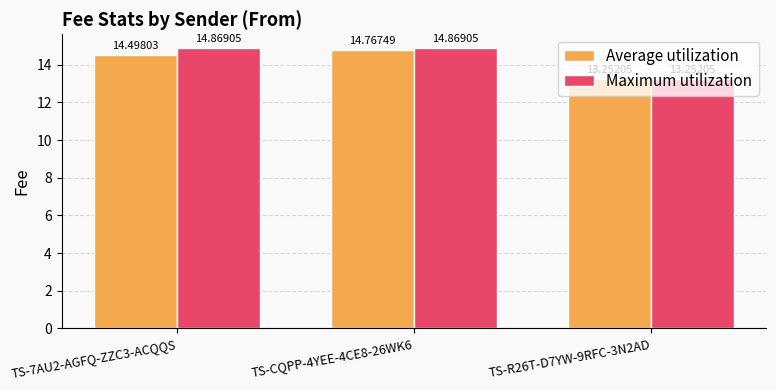

Which series has the largest range (max minus min)?

Maximum utilization